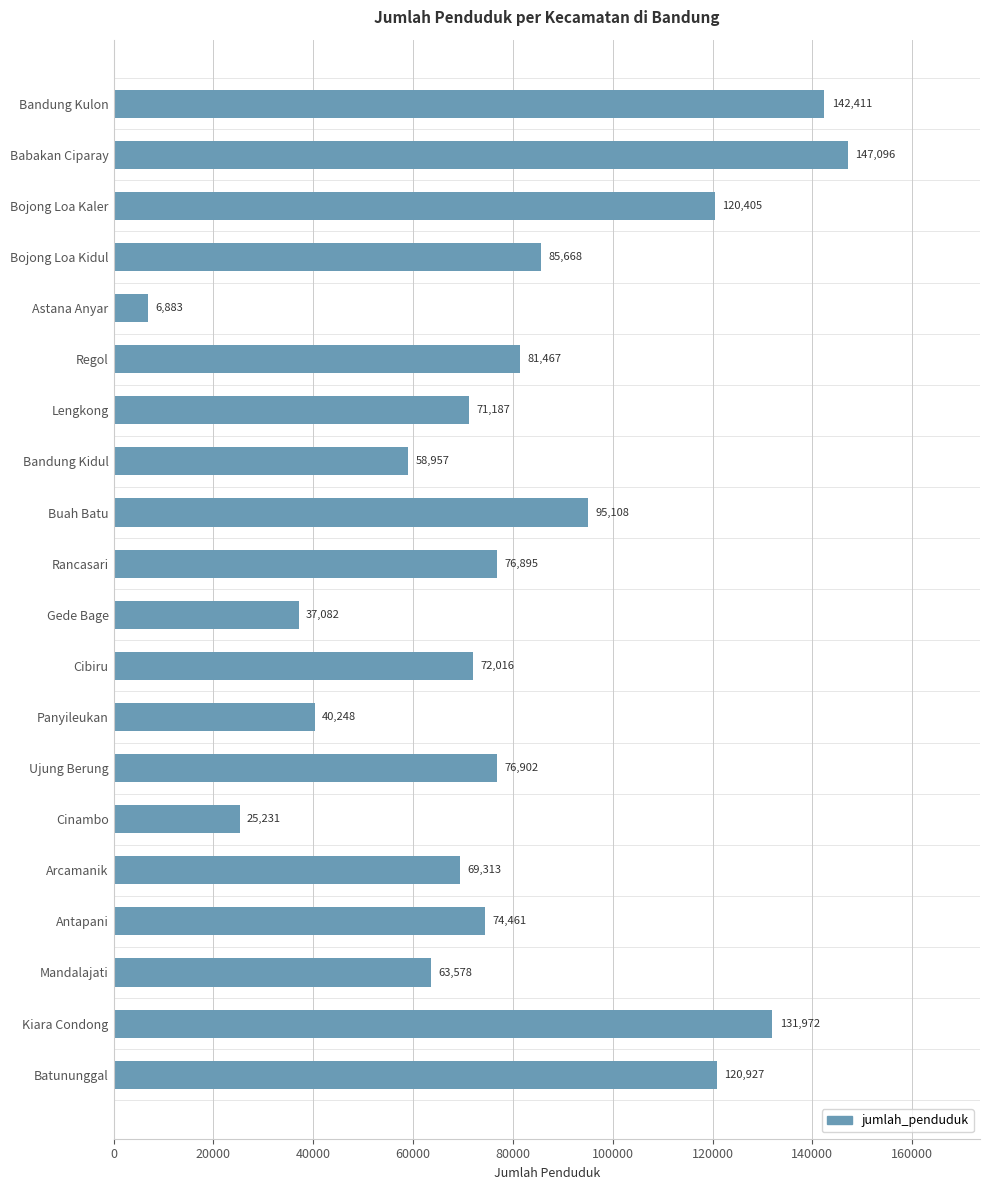

What is the value of the 5th bar from the top?

6883